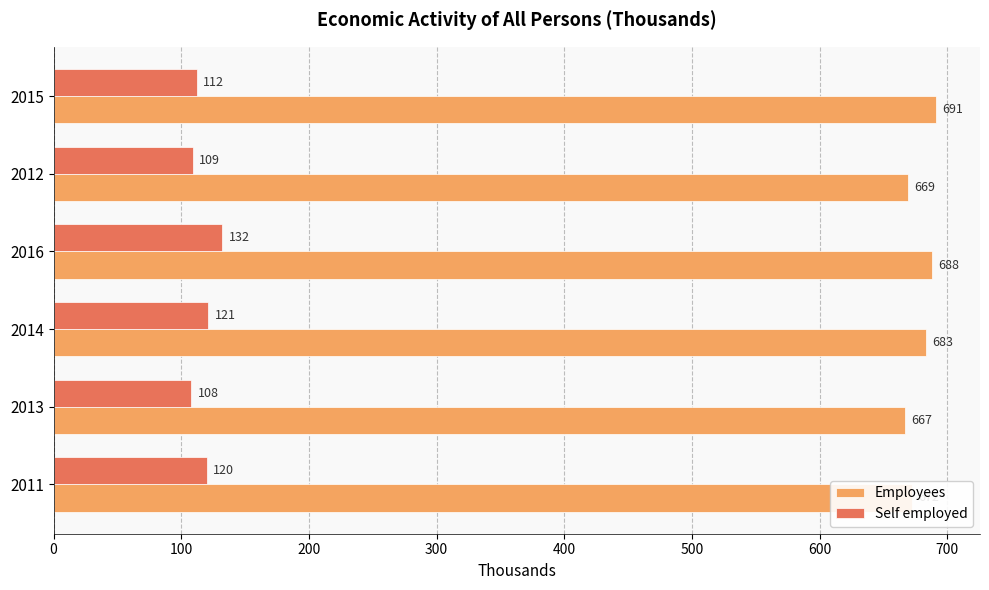

What is the greatest value displayed?

691